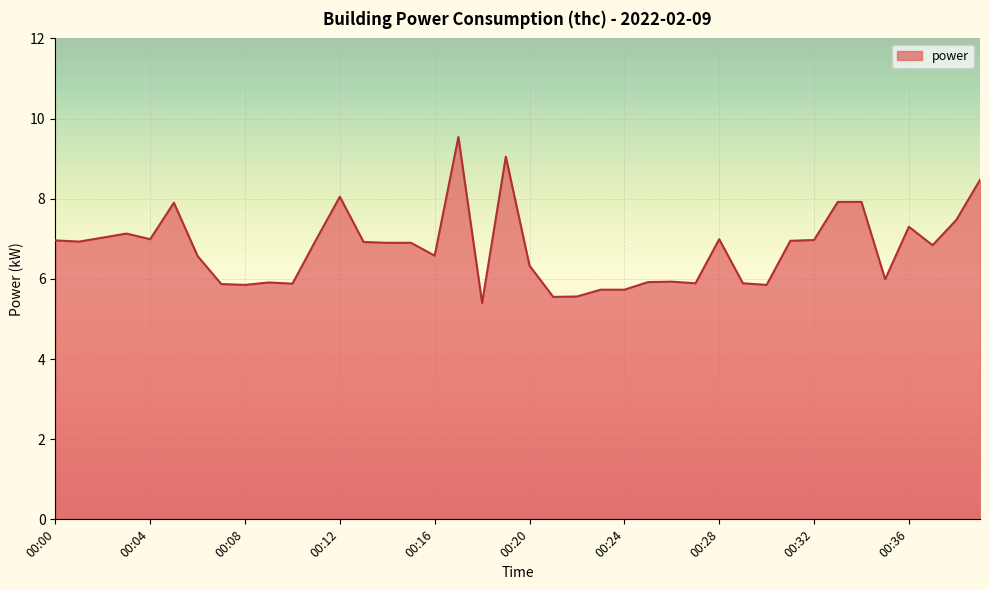

What is the difference between the maximum and minimum values?

4.1